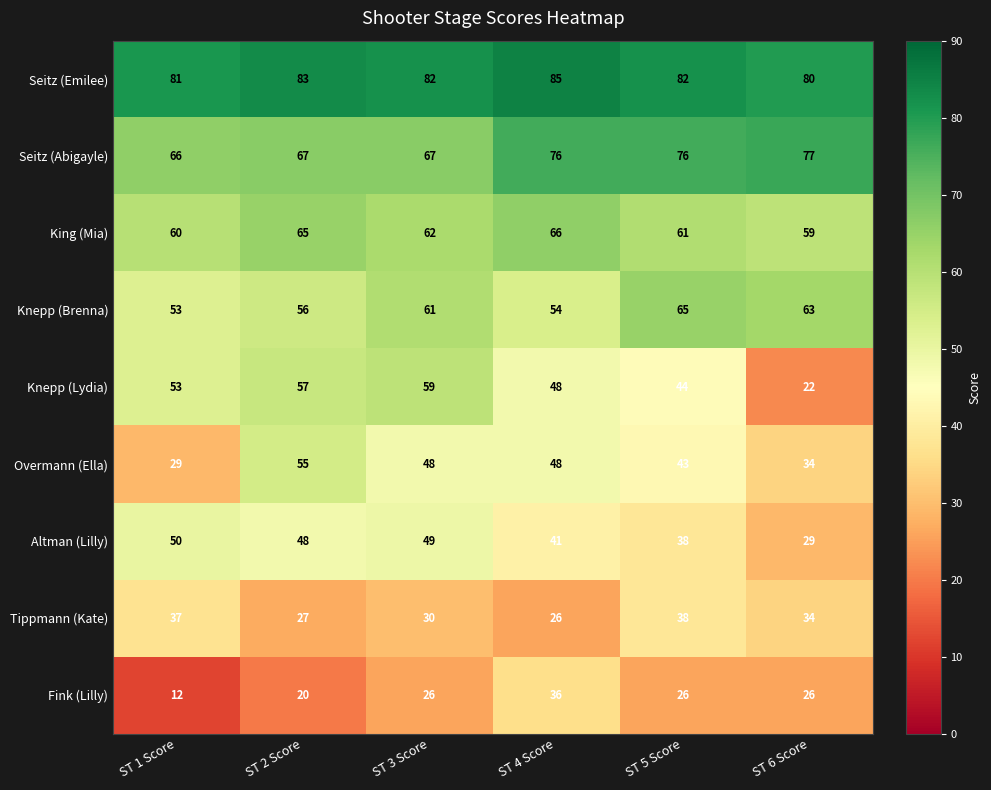

What is the greatest value displayed?

85